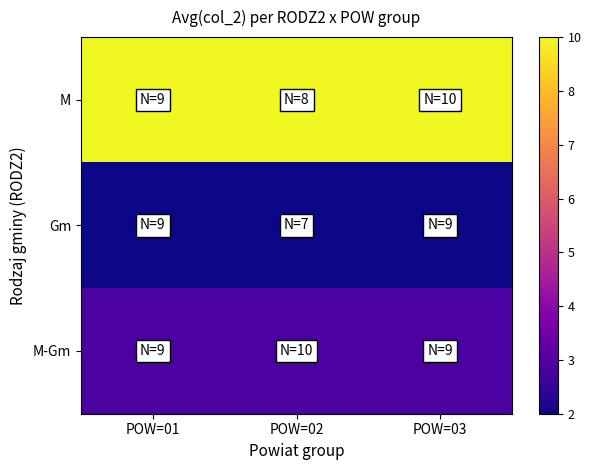

Rank the series by their maximum value, from highest to lowest.

M, M-Gm, Gm